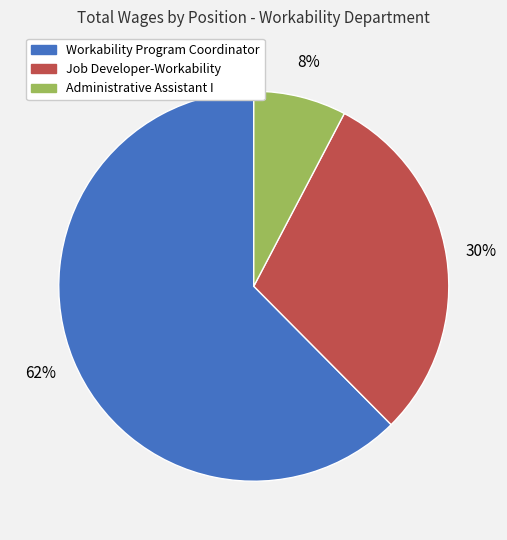

True or false: Job Developer-Workability accounts for 30% of the total.

True